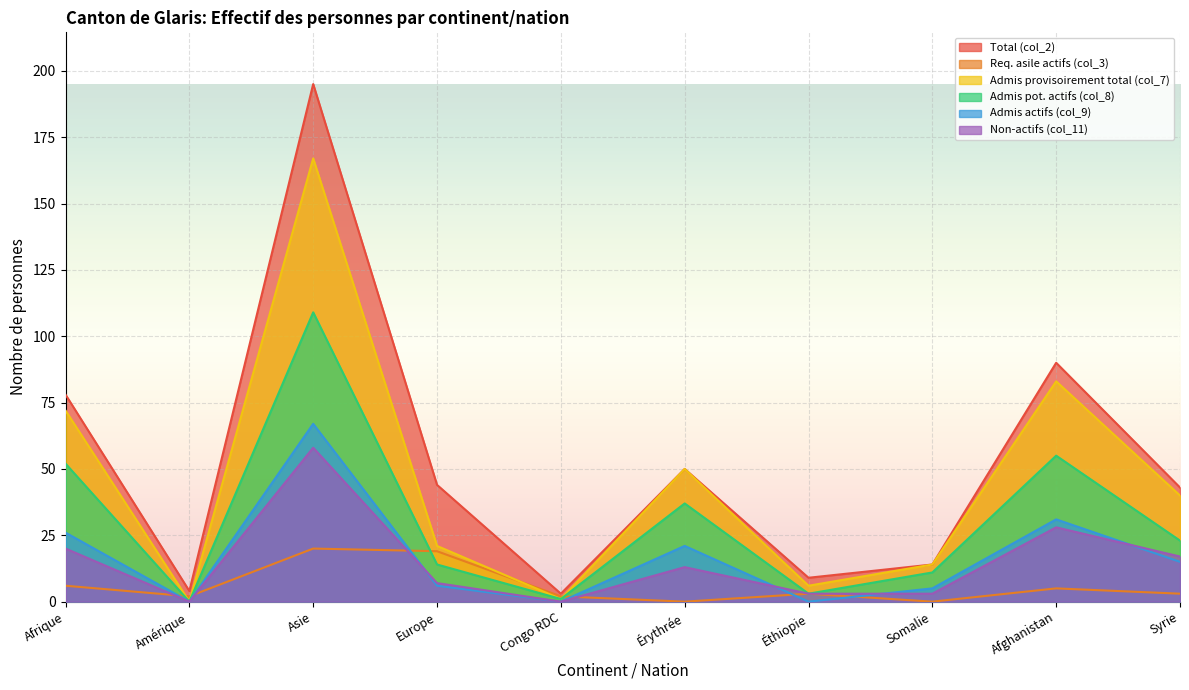

At which label does Req. asile actifs (col_3) first exceed 3?

Afrique